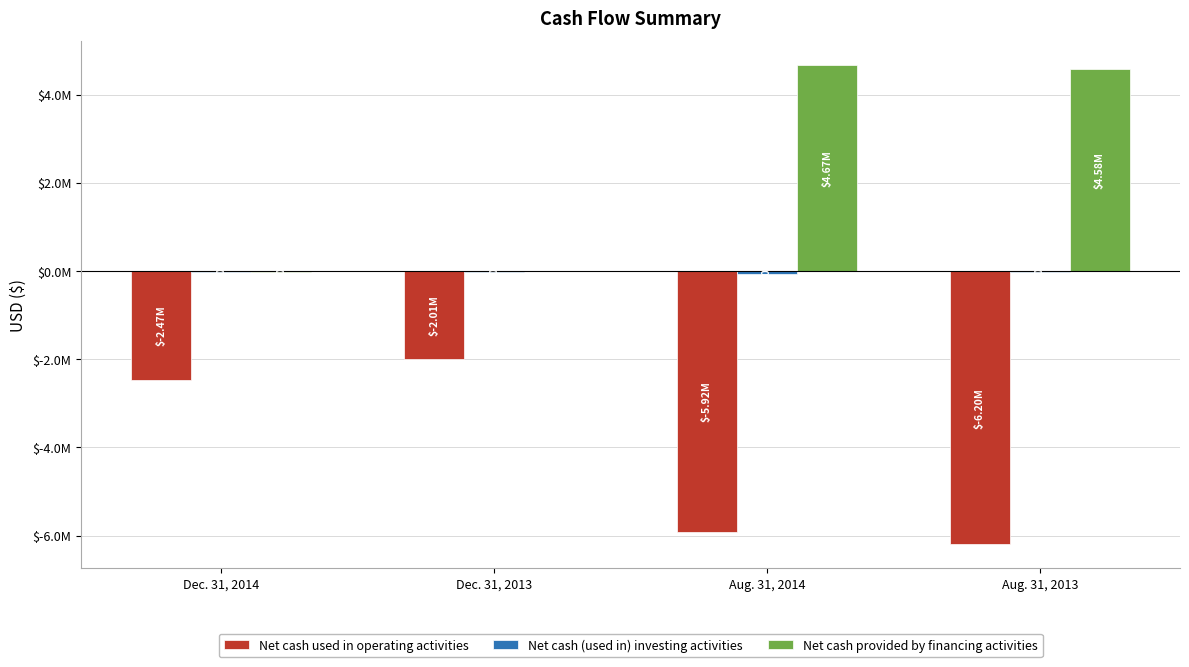

Does the chart contain stacked bars?

No